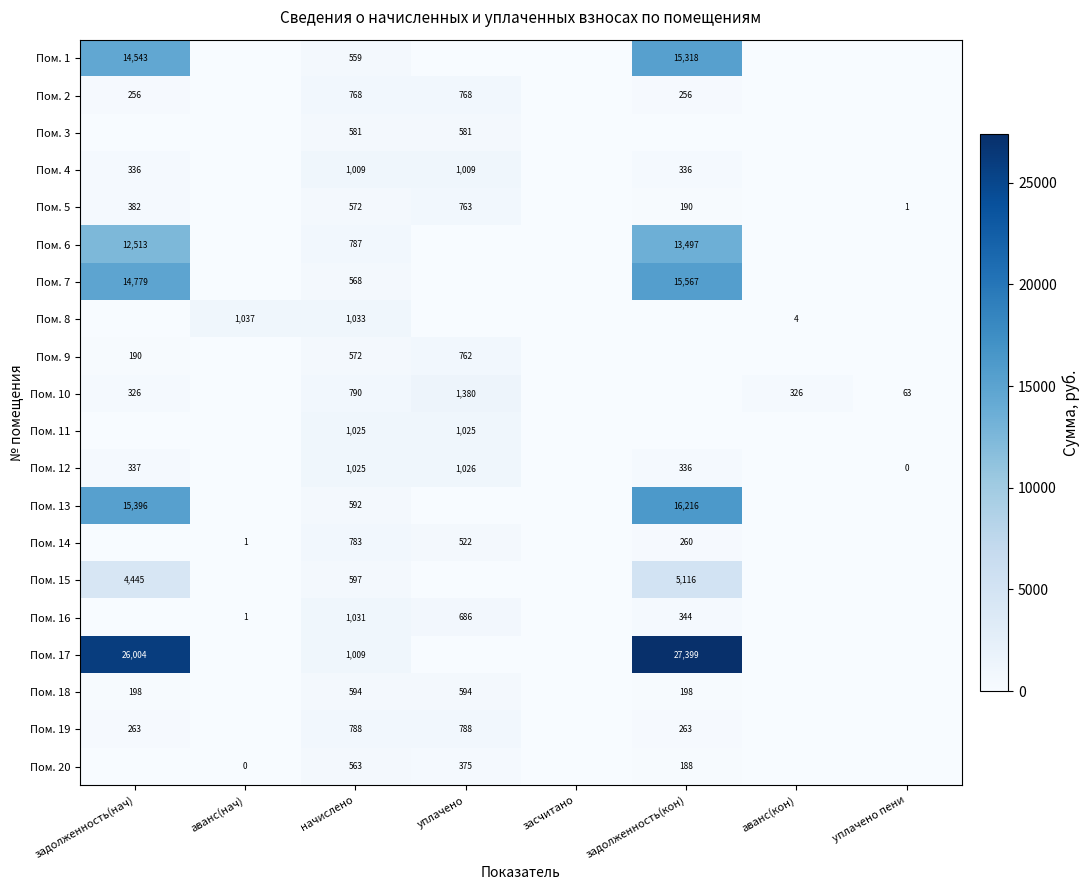

Is it true that Пом. 13 equals 7901.5 at задолженность(кон)?

False